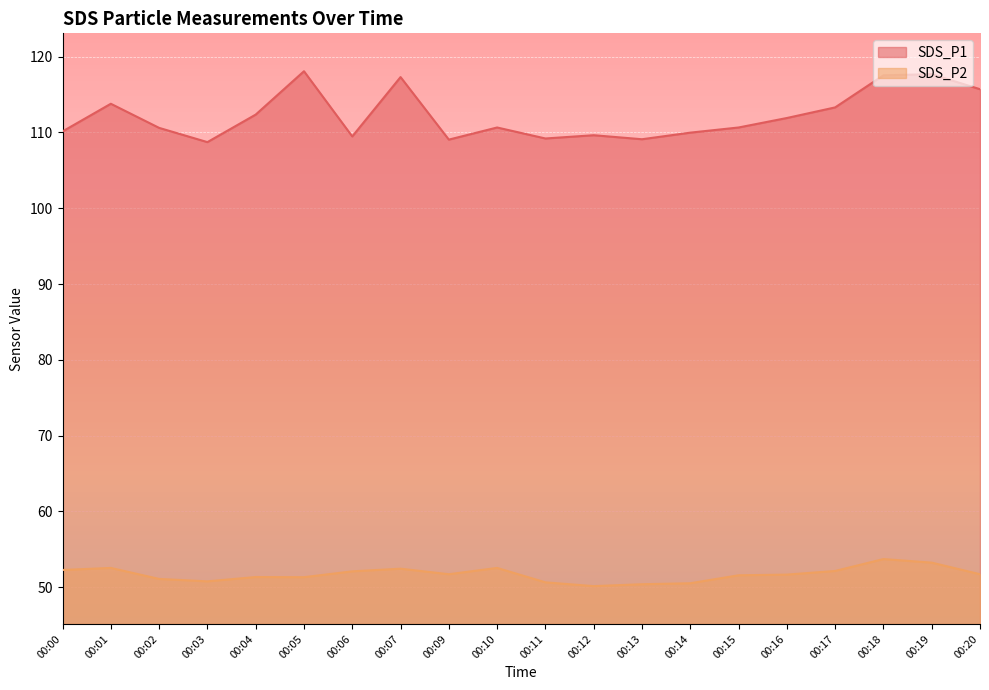

Reading left to right, list all the values displayed in this chart.

SDS_P1: 110.1	113.8	110.6	108.7	112.3	118.1	109.5	117.3	109.0	110.7	109.2	109.6	109.1	110.0	110.7	111.9	113.3	117.5	117.7	115.7
SDS_P2: 52.3	52.5	51.1	50.8	51.4	51.3	52.1	52.5	51.7	52.5	50.6	50.1	50.4	50.5	51.6	51.7	52.1	53.7	53.2	51.7